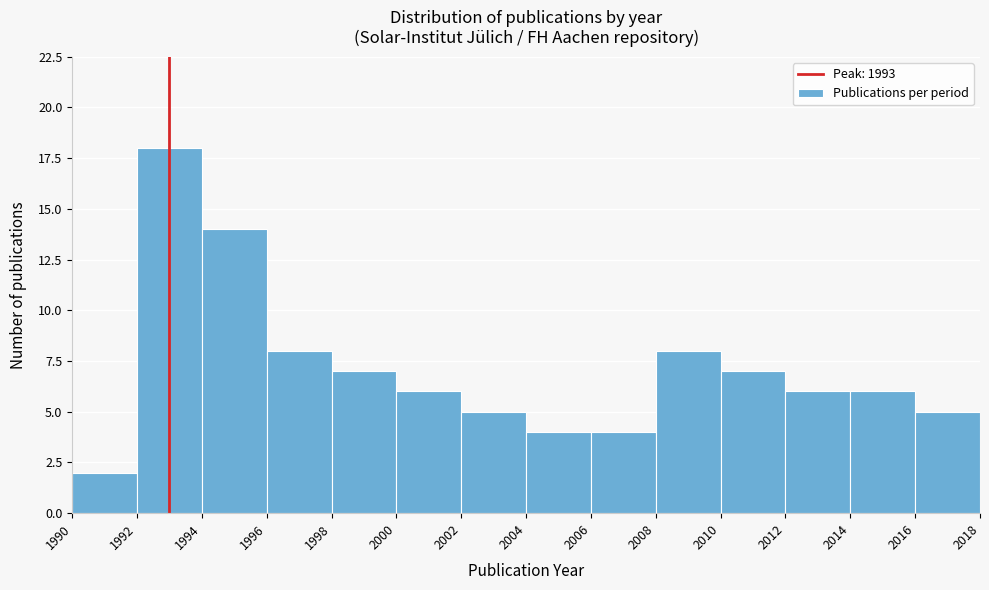

Reading left to right, transcribe this chart: for each bar, give the range it covers on the x-axis and its height. The values are not printed on the chart, so give them approximately, as read against the axis.

1990 to 1992: 2
1992 to 1994: 18
1994 to 1996: 14
1996 to 1998: 8
1998 to 2000: 7
2000 to 2002: 6
2002 to 2004: 5
2004 to 2006: 4
2006 to 2008: 4
2008 to 2010: 8
2010 to 2012: 7
2012 to 2014: 6
2014 to 2016: 6
2016 to 2018: 5